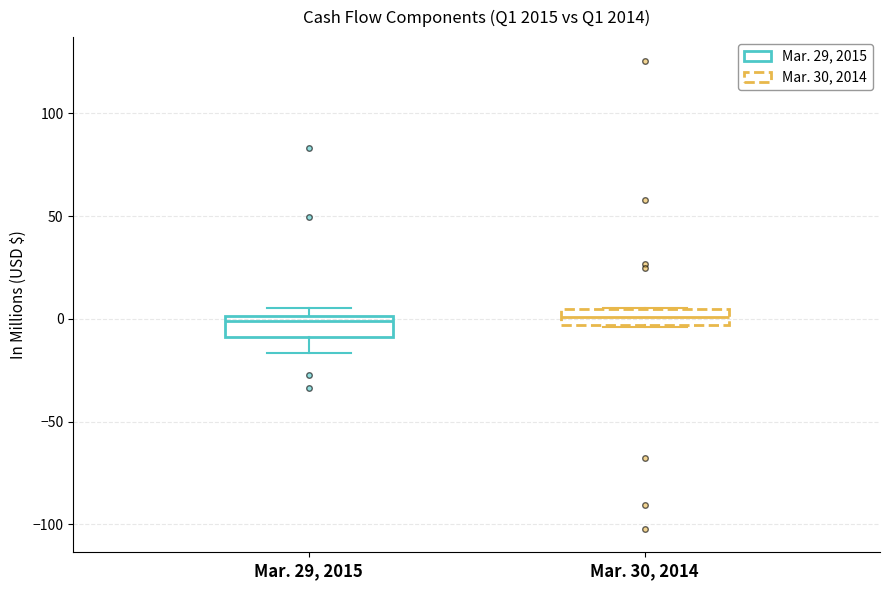

Where is the lower edge of the box for Mar. 30, 2014 on the y-axis? The values are not printed on the chart, so give them approximately, as read against the axis.

-5